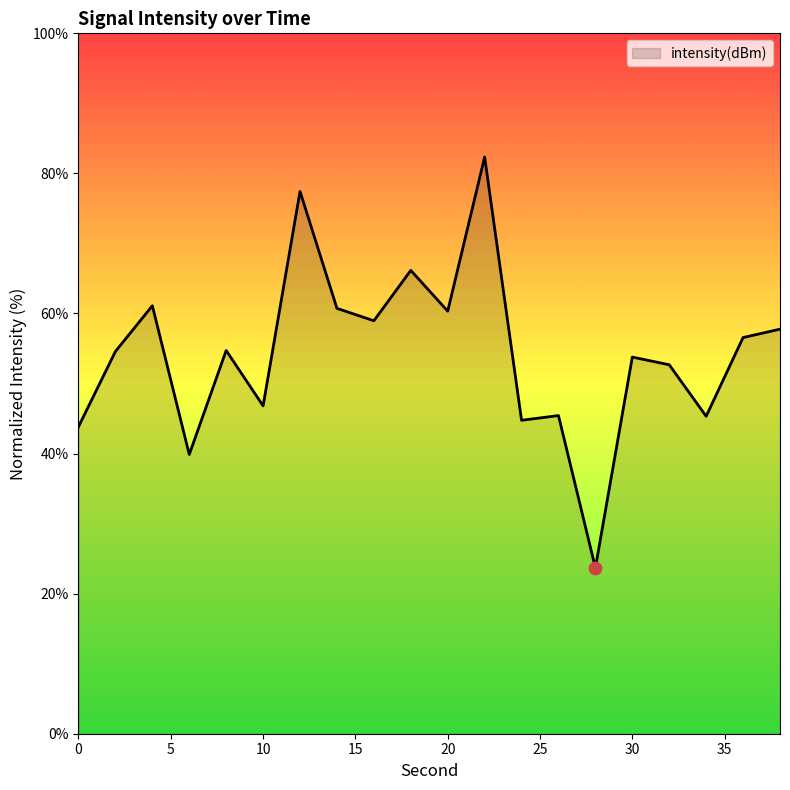

What is the greatest value displayed?

82.3